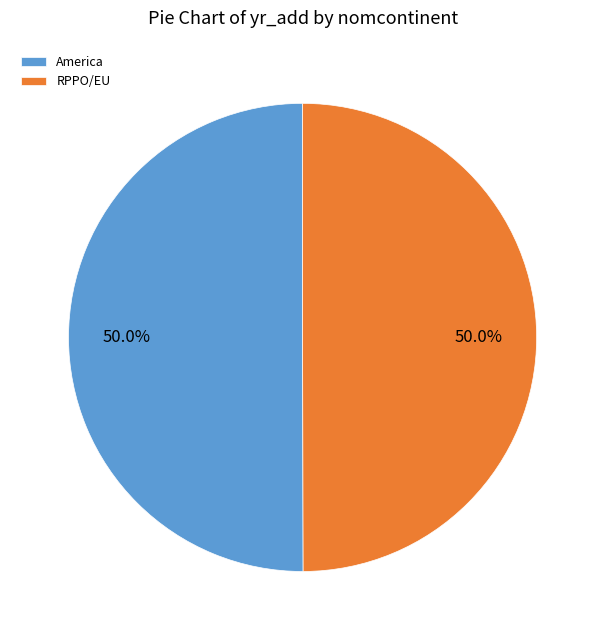

To the nearest percent, what percentage of the pie is America?

50%